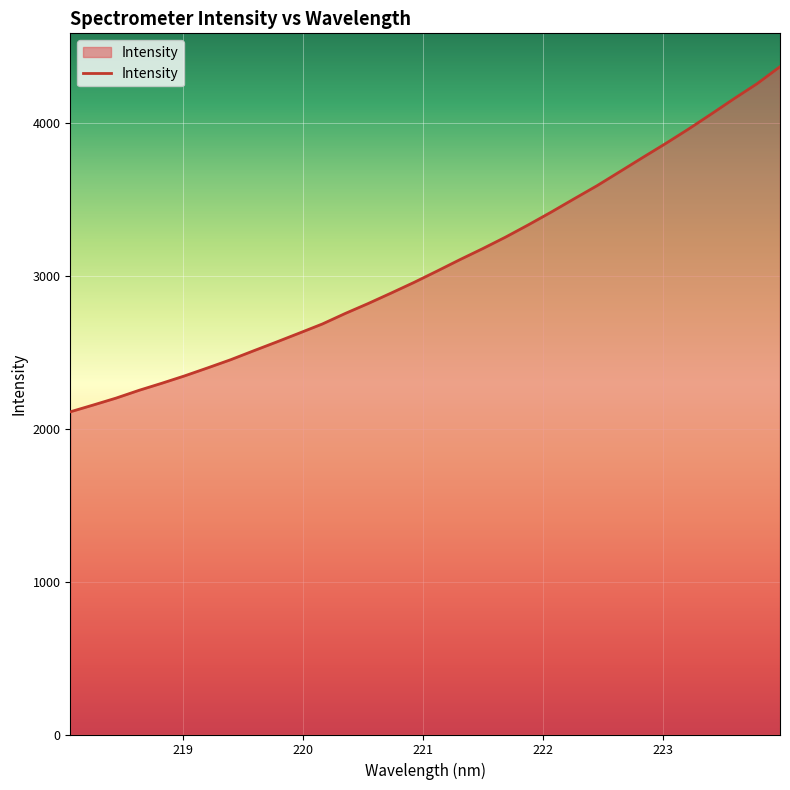

What is the smallest value displayed?

2110.9